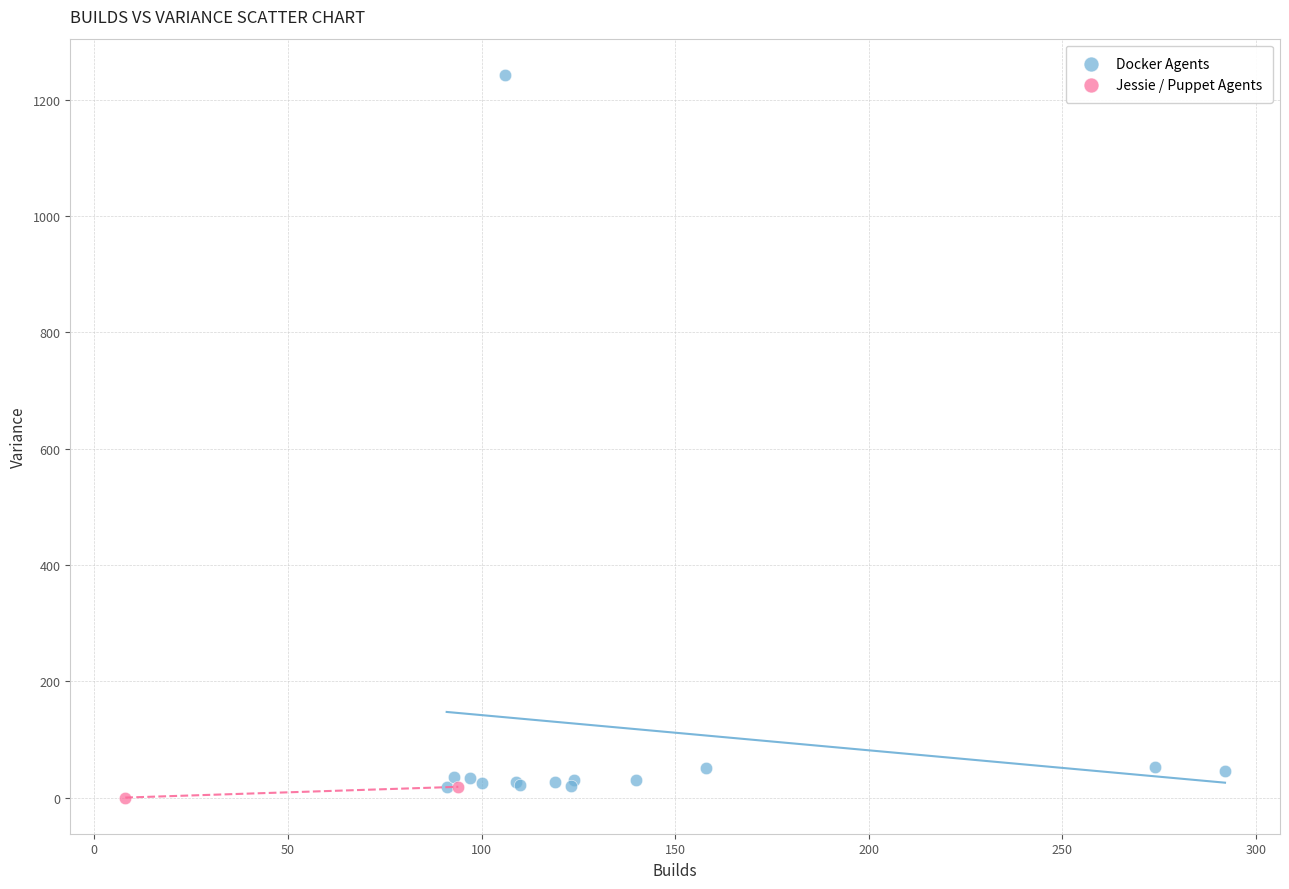

What are all the series names shown in the legend?

Docker Agents, Jessie / Puppet Agents